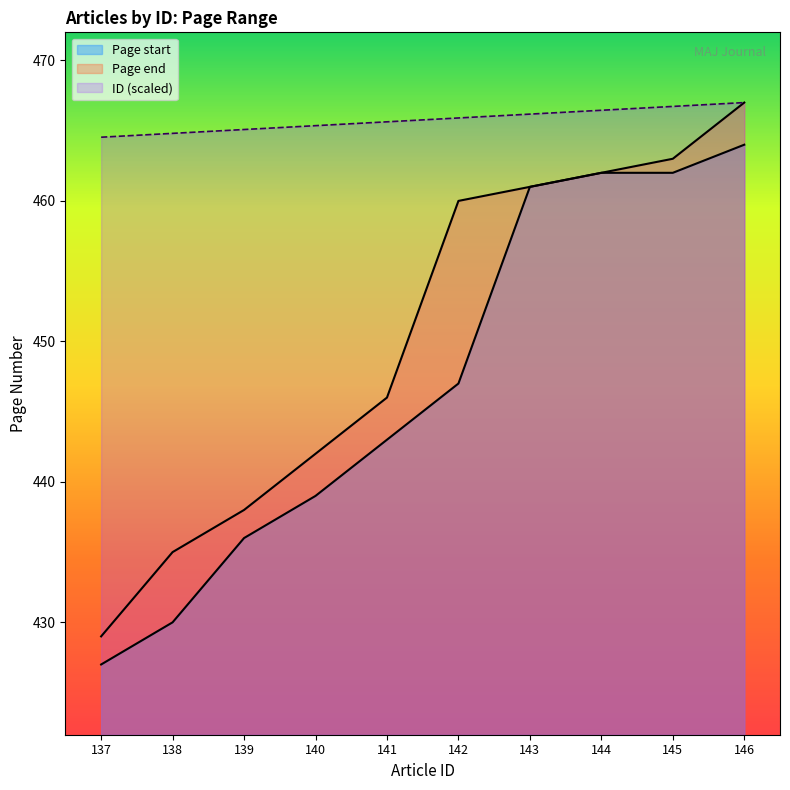

The value of ID at 141 is 788.8. True or false?

False